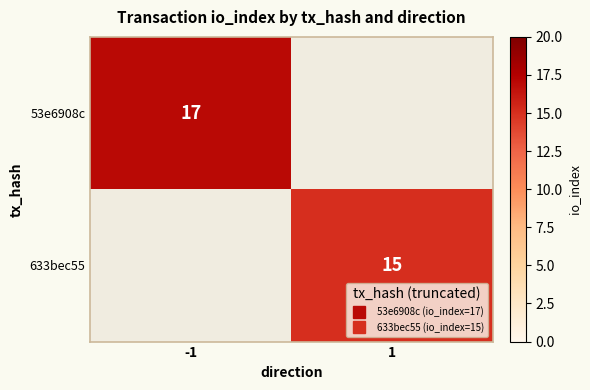

Rank the series by their maximum value, from lowest to highest.

633bec55, 53e6908c